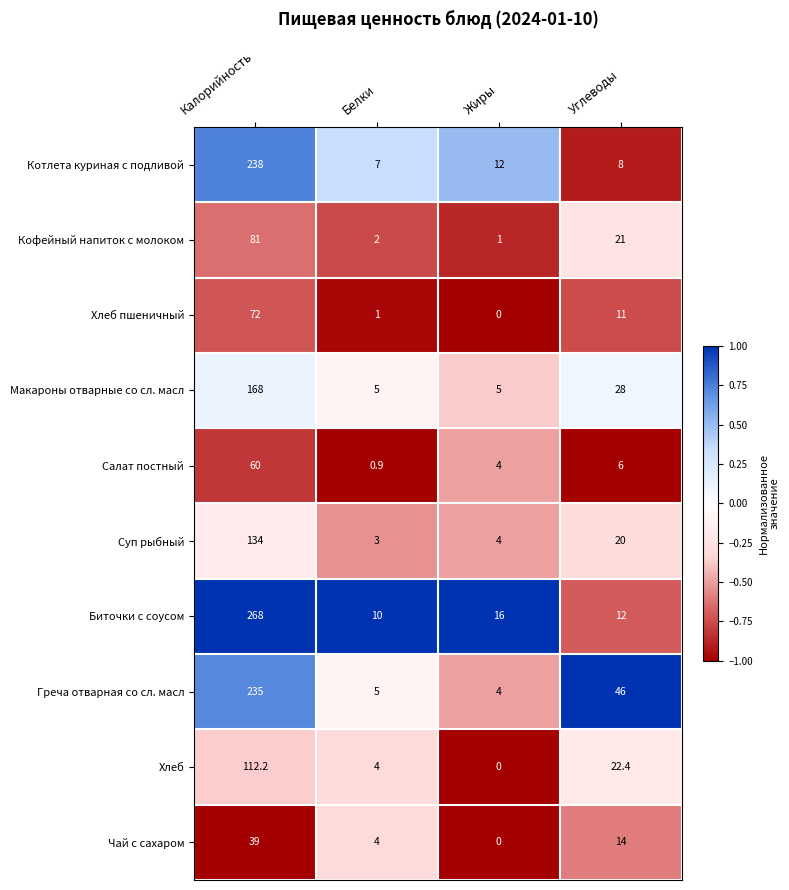

Which category has the highest value in the Хлеб series?

Калорийность